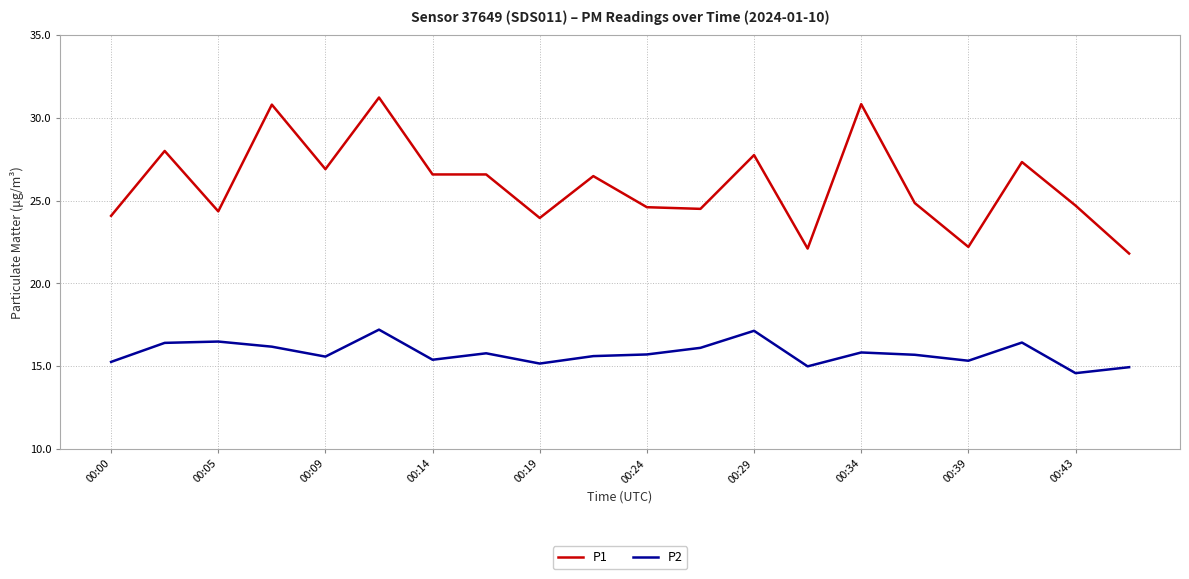

True or false: P1 and P2 cross at least once.

False